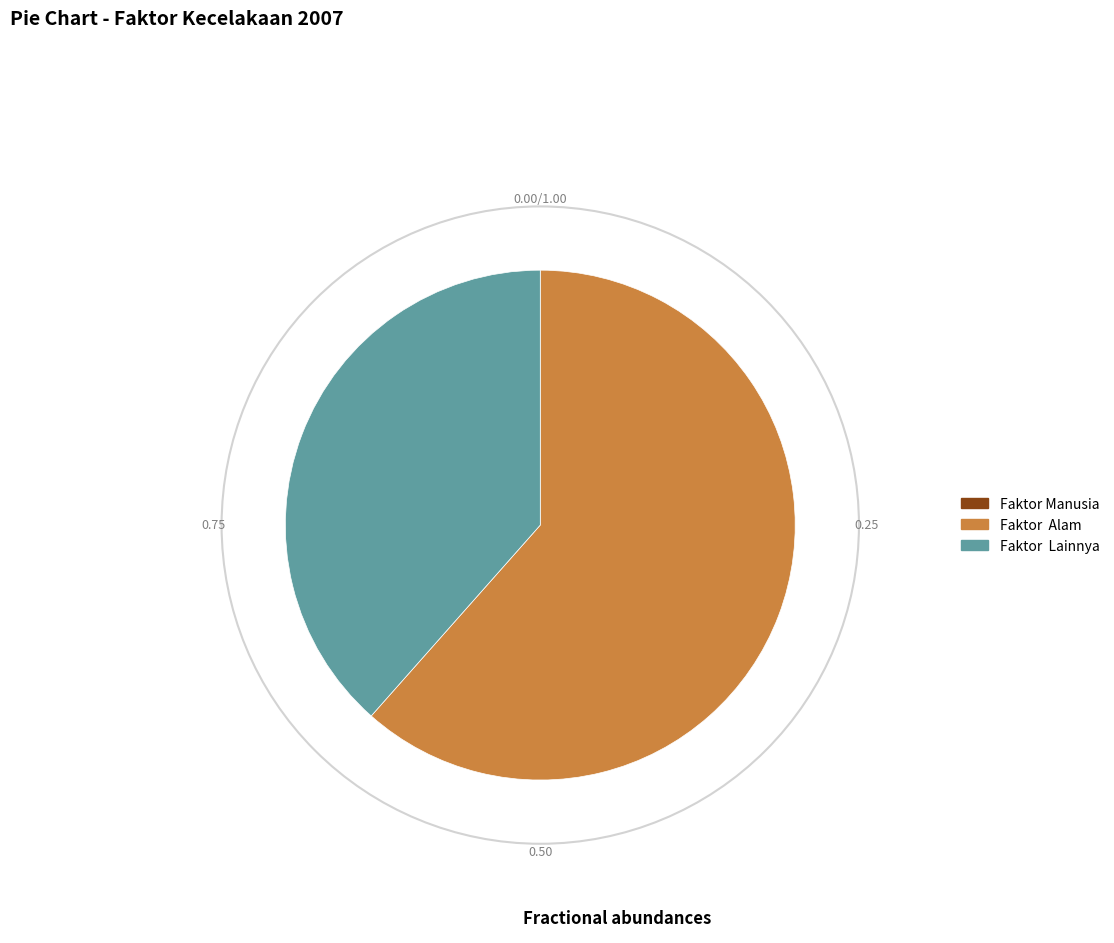

Does any single category account for the majority?

Yes